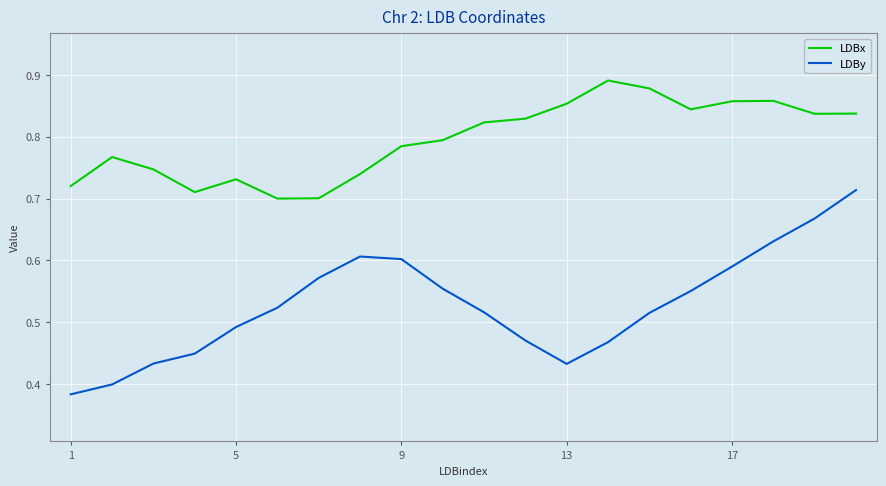

List the series in order of their overall mean, lowest first.

LDBy, LDBx